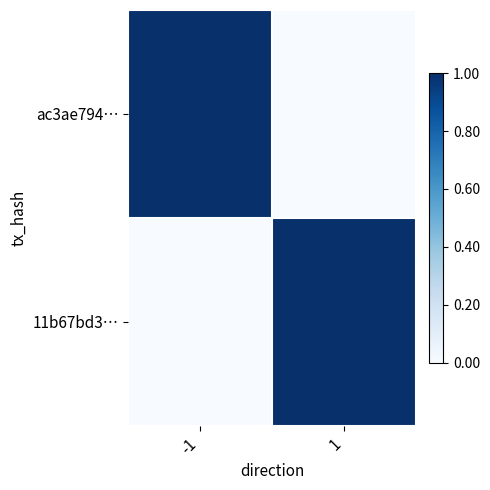

What is the difference between the highest and lowest values at -1?

1.0